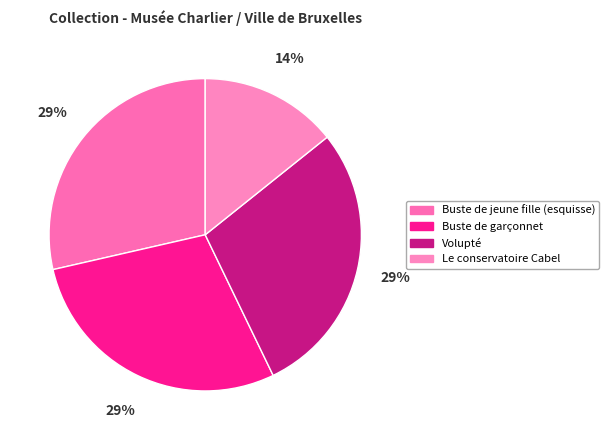

What percentage is the Buste de jeune fille (esquisse) slice, to the nearest percent?

29%